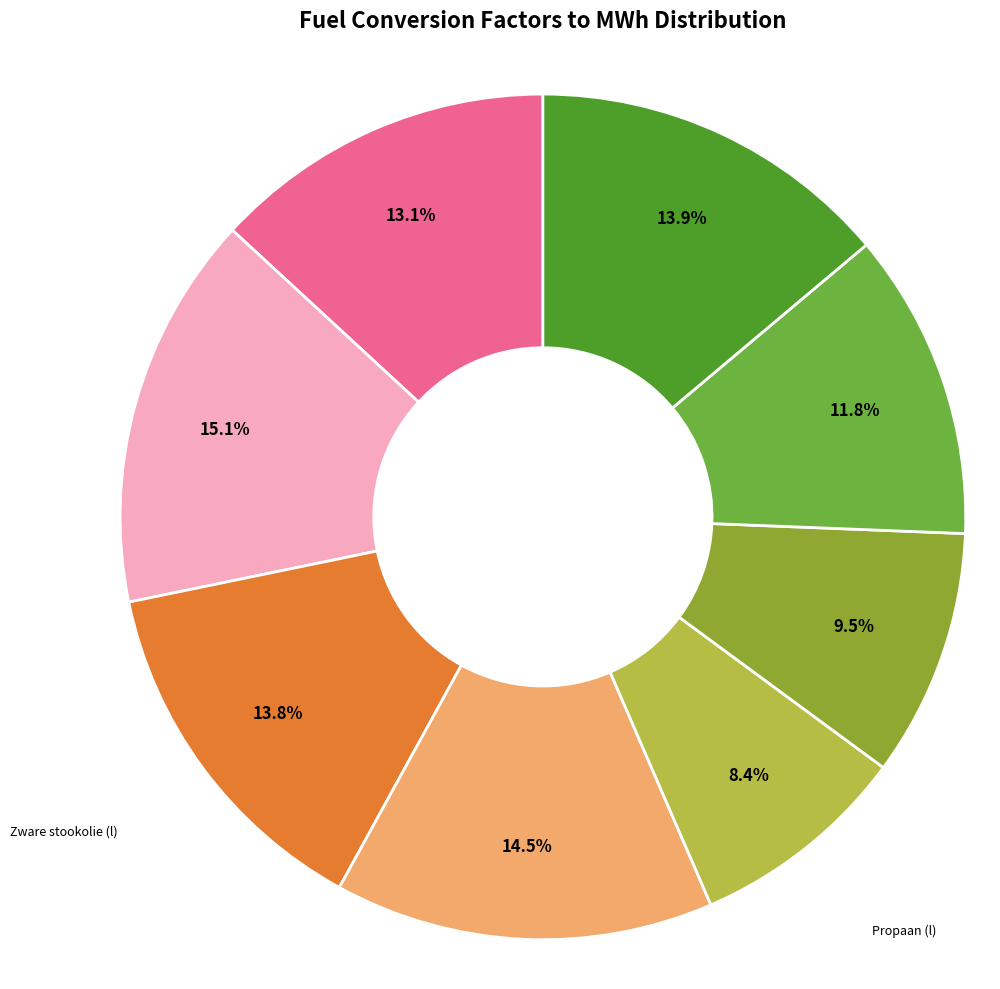

Which slice is the largest?

Lichte stookolie (kg)